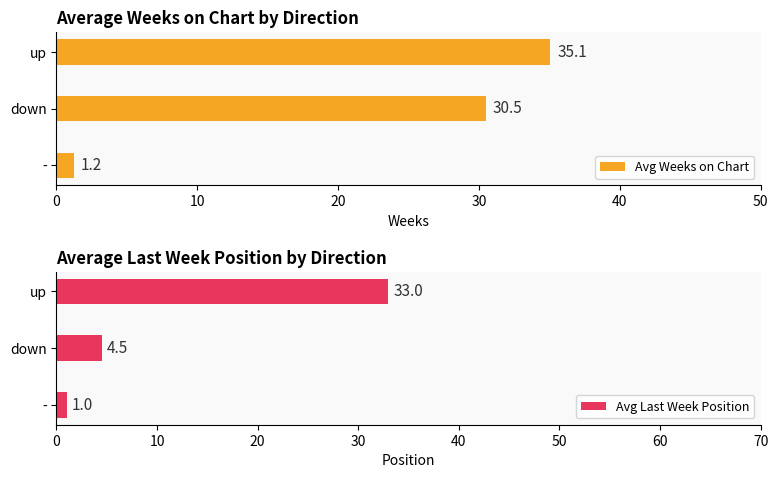

Reading right to left, list all the values displayed in this chart.

Avg Weeks on Chart: 35.1	30.5	1.2
Avg Last Week Position: 33.0	4.5	1.0